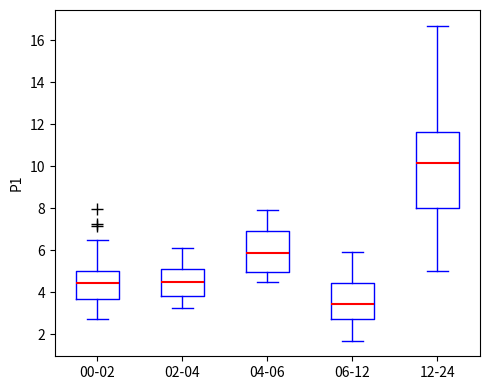

Which box's median line is the highest?

12-24